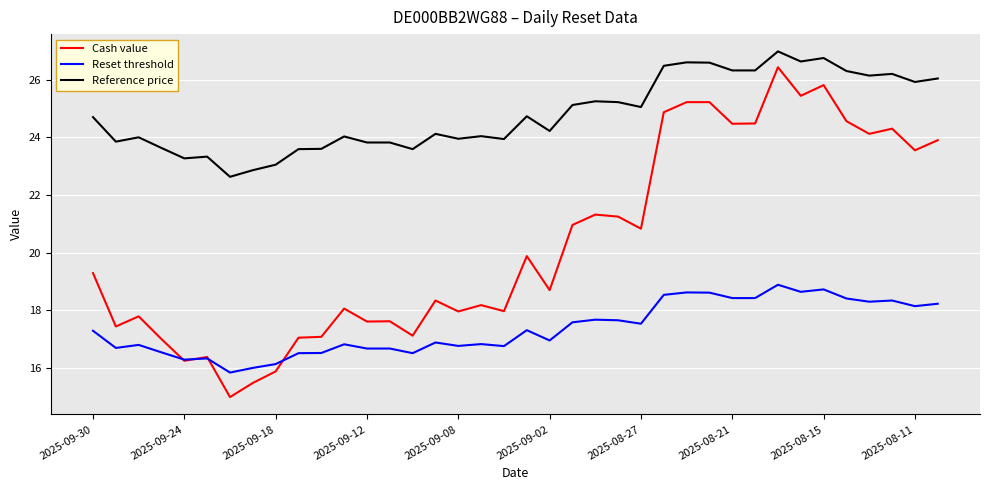

What is the lowest value of the Reset threshold series?

15.8